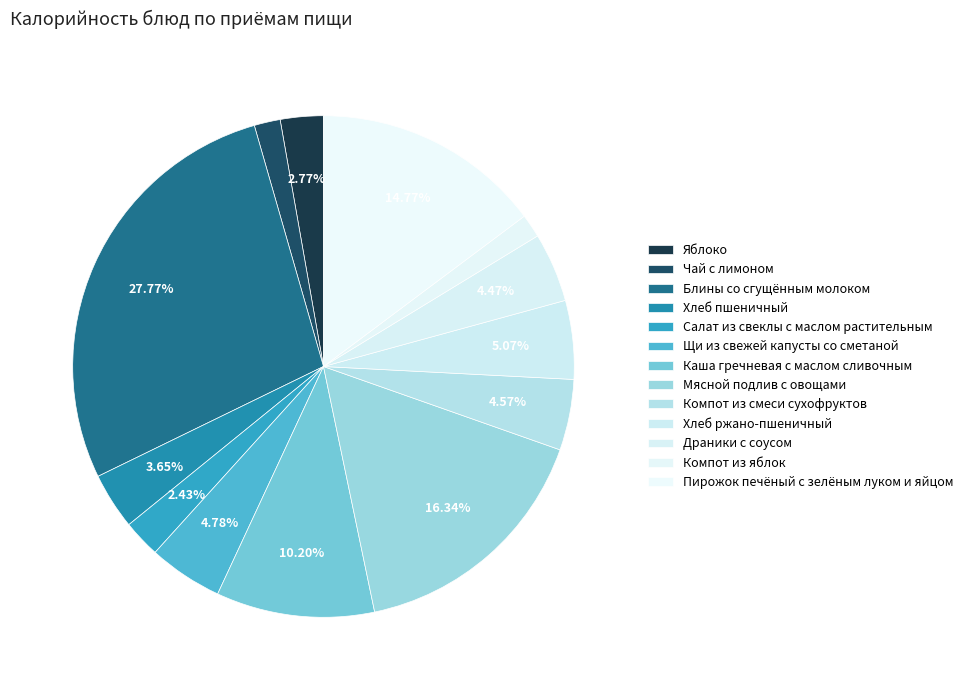

Count the number of slices in the pie.

13